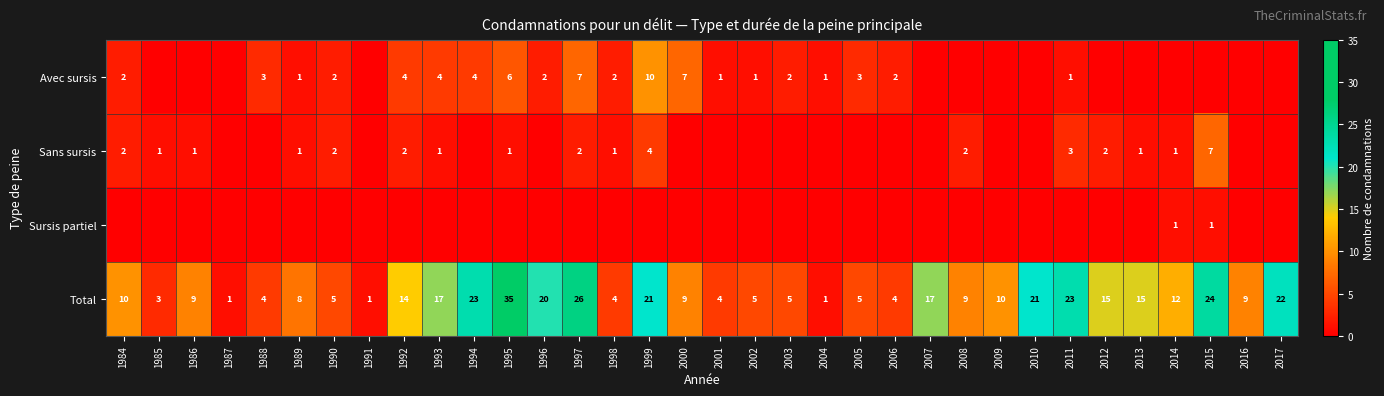

Is it true that Total equals 4 at 2006?

True